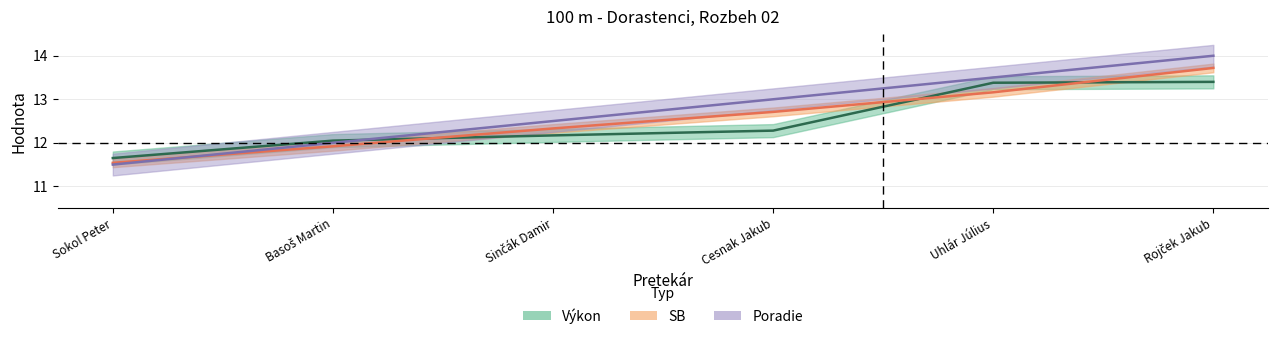

List the labels in order of Výkon value, smallest first.

Sokol Peter, Basoš Martin, Sinčák Damir, Cesnak Jakub, Uhlár Július, Rojček Jakub